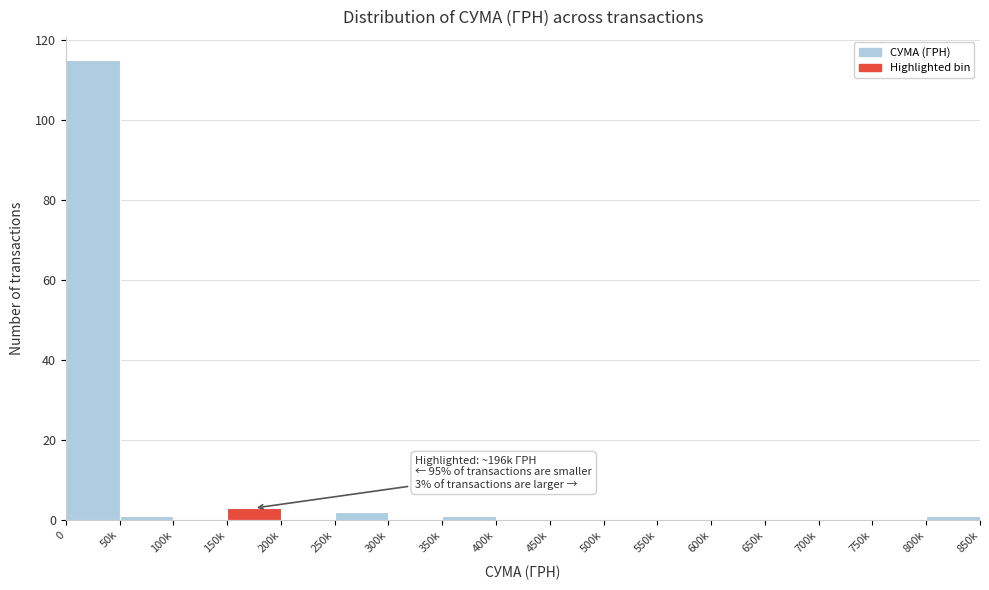

Reading left to right, what are all the values shown in this chart?

0=115	50k=1	100k=0	150k=3	200k=0	250k=2	300k=0	350k=1	400k=0	450k=0	500k=0	550k=0	600k=0	650k=0	700k=0	750k=0	800k=1